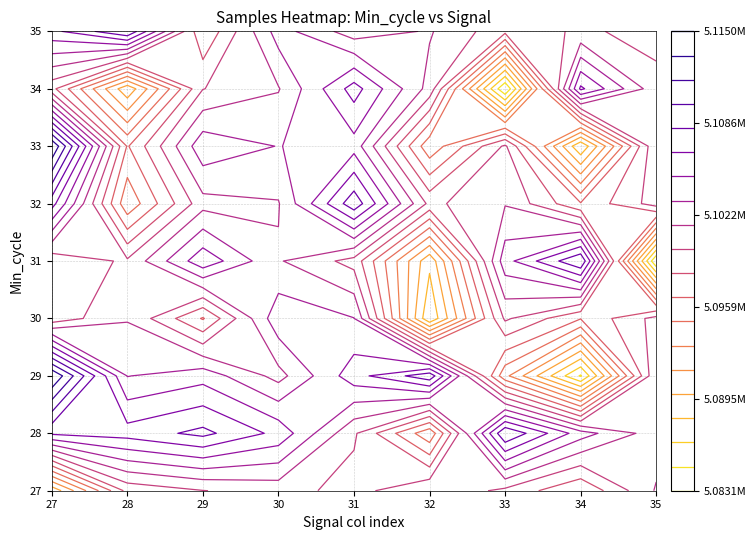

The value of 33 at 34 is 6691242. True or false?

False